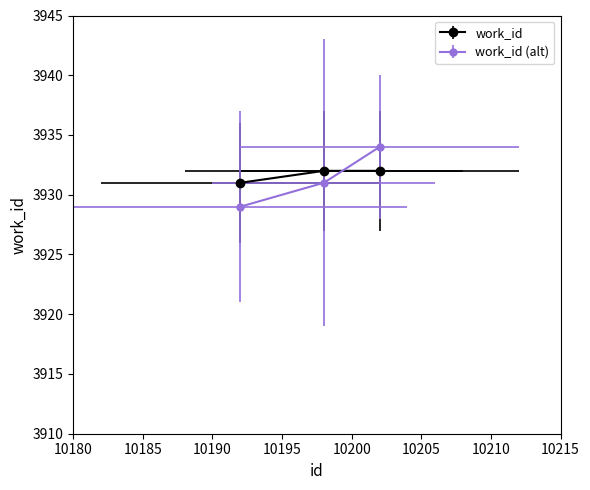

What is the sum of all values?

11795